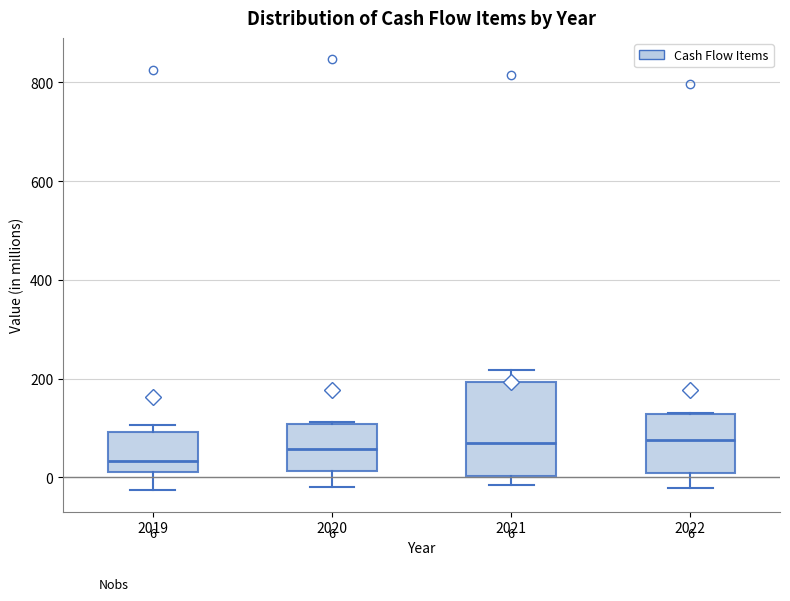

Comparing the boxes themselves (not the whiskers), which one is the tallest?

2021